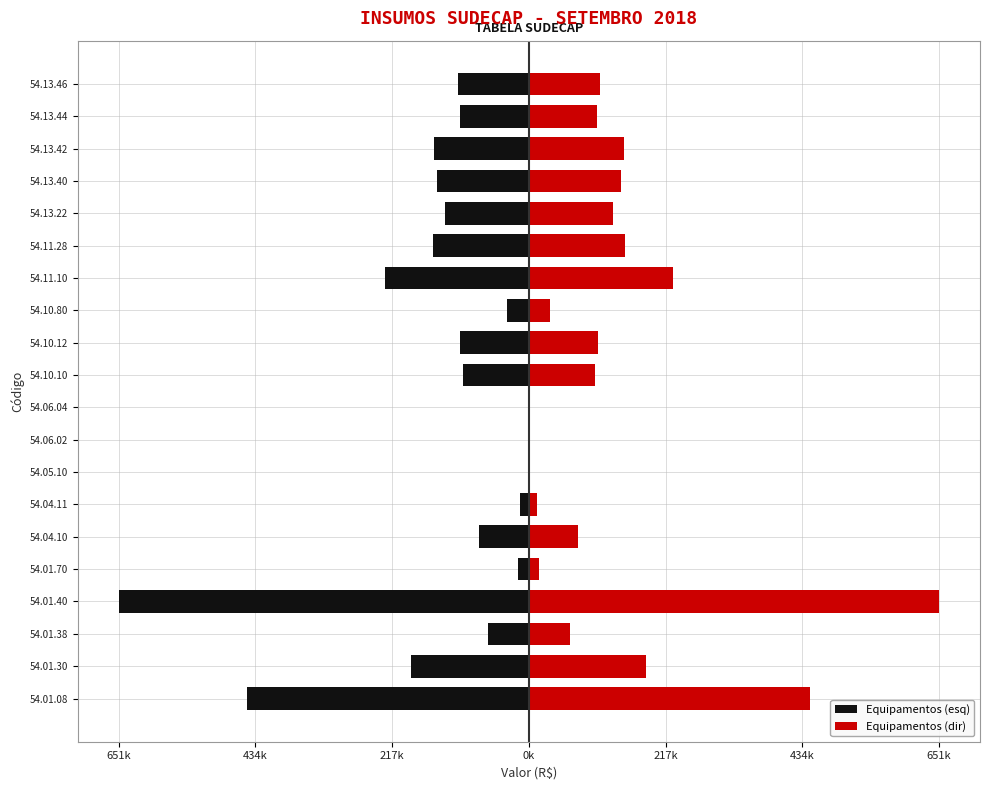

Are the bars horizontal?

Yes